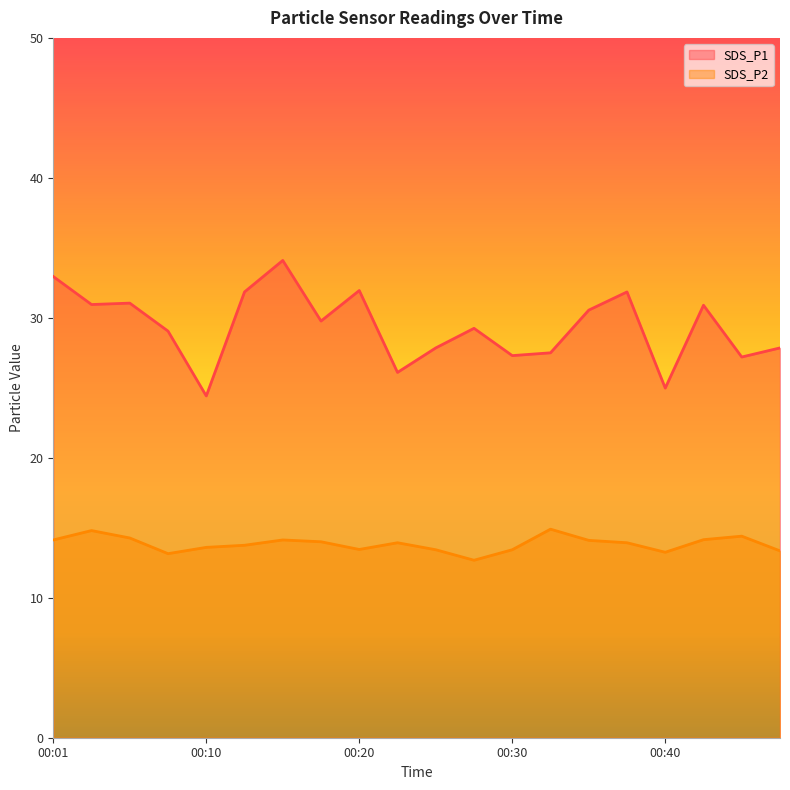

Which series has the largest range (max minus min)?

SDS_P1